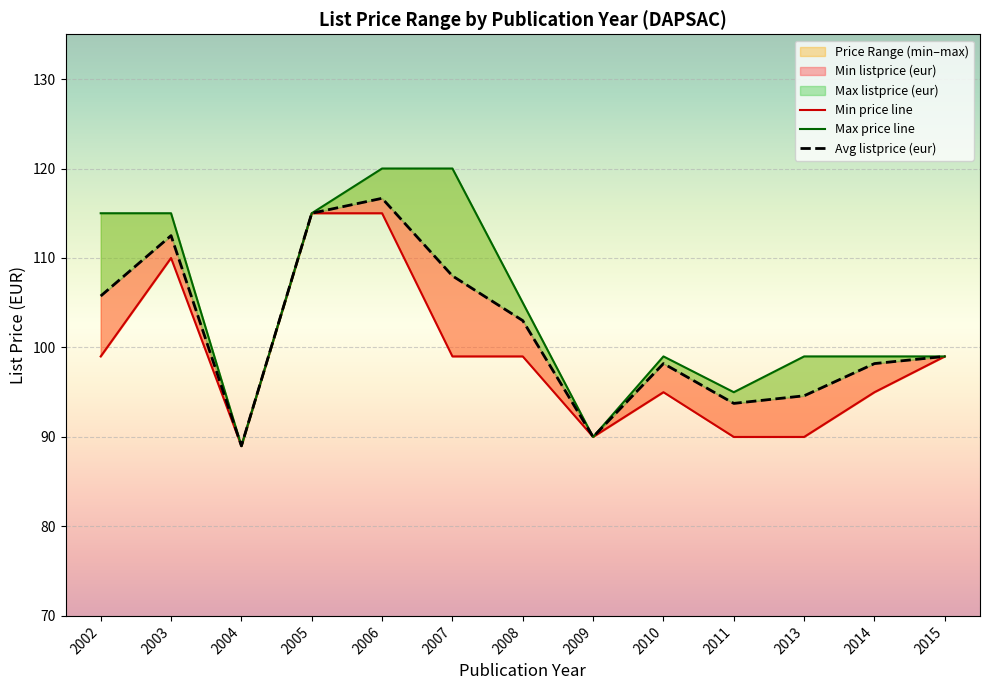

Where does the Min price line series first go above 99?

2003